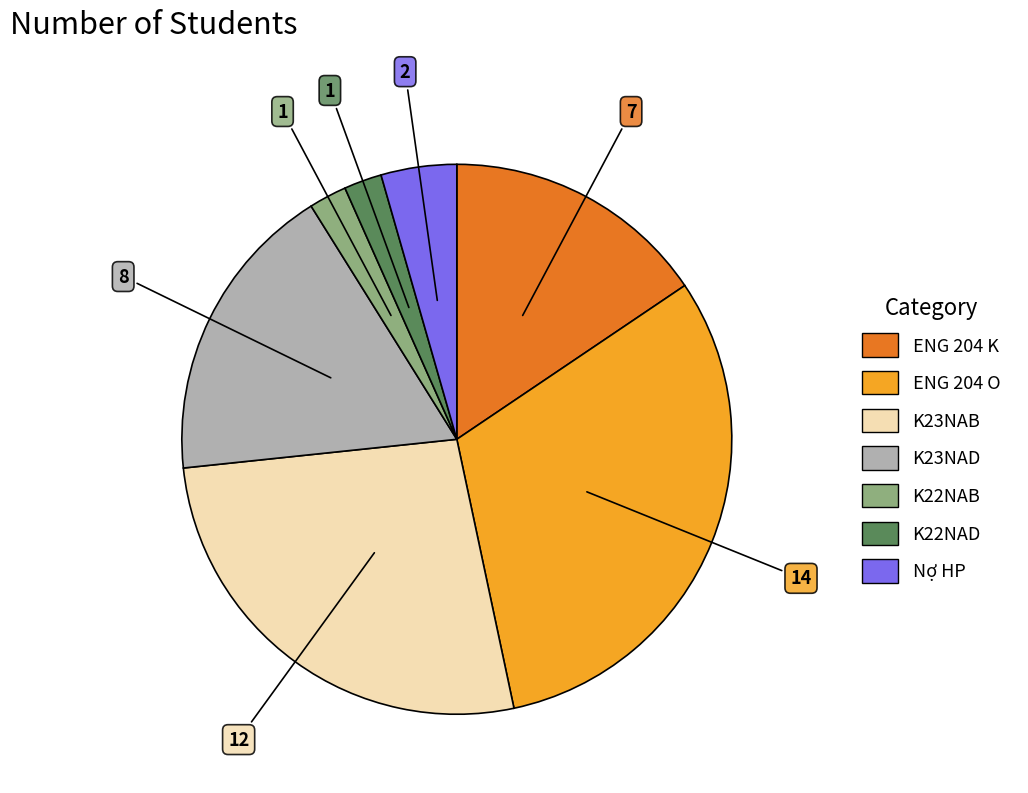

Is K22NAB the majority of the pie?

No